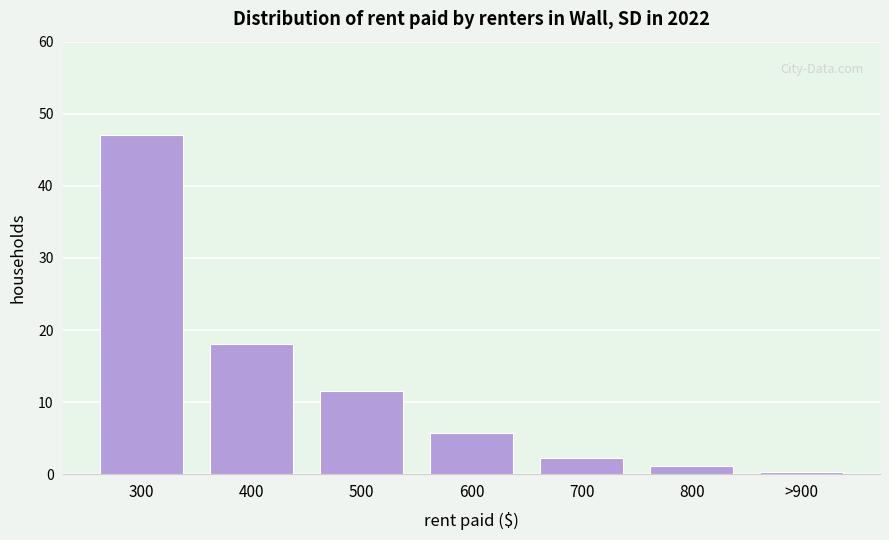

Reading left to right, extract all data points from this chart.

47.0	18.1	11.5	5.7	2.3	1.2	0.3